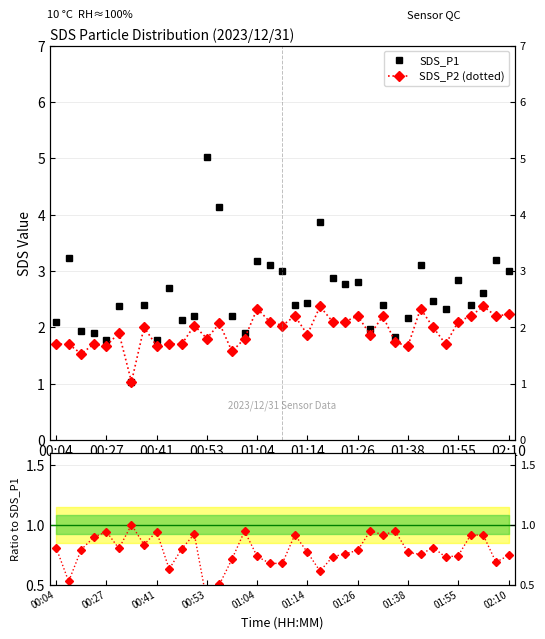

True or false: SDS_P1 has more than 2 points higher than both neighbors.

True